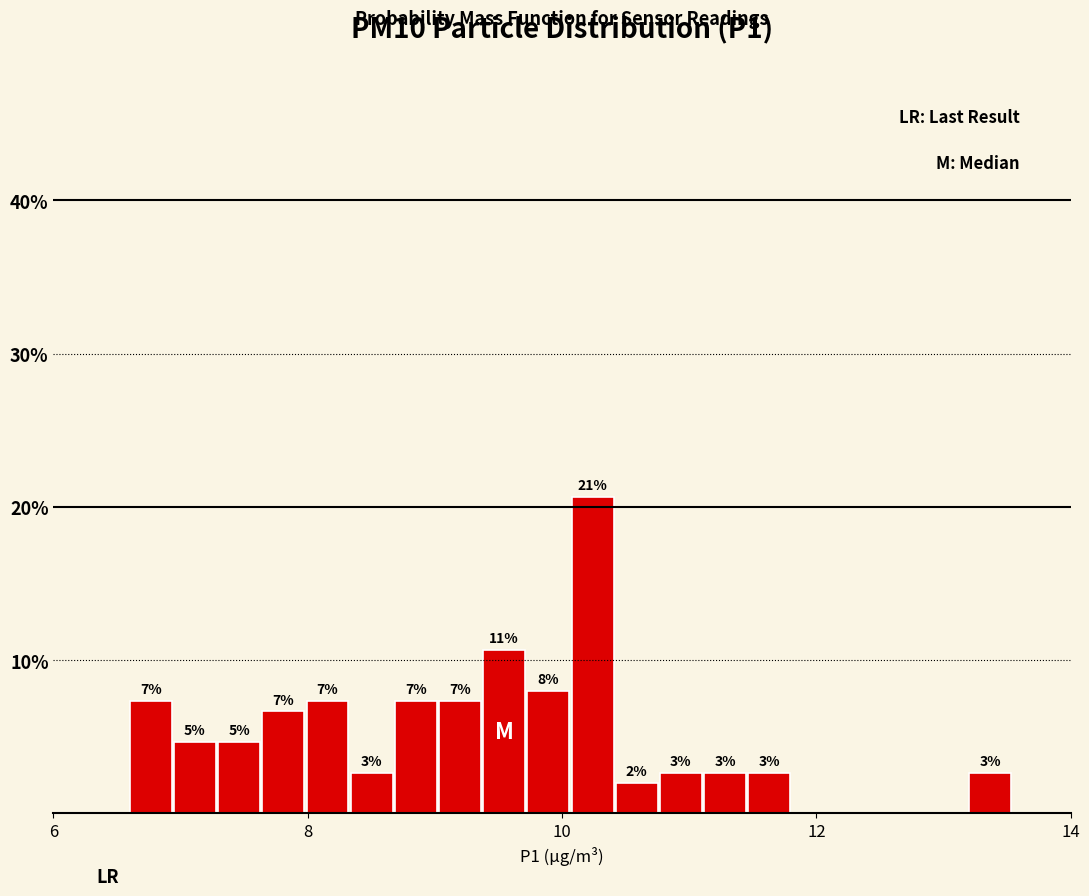

Around what value on the x-axis is the tallest bar? Give the approximate position of its centre, as read against the axis.

10.2